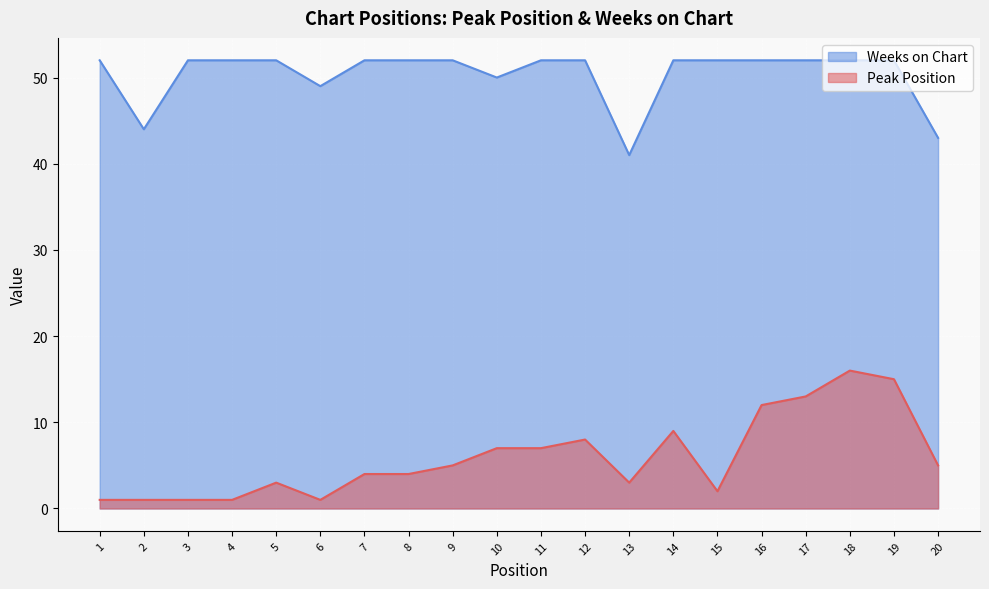

Which has a higher value, 7 or 19?

19